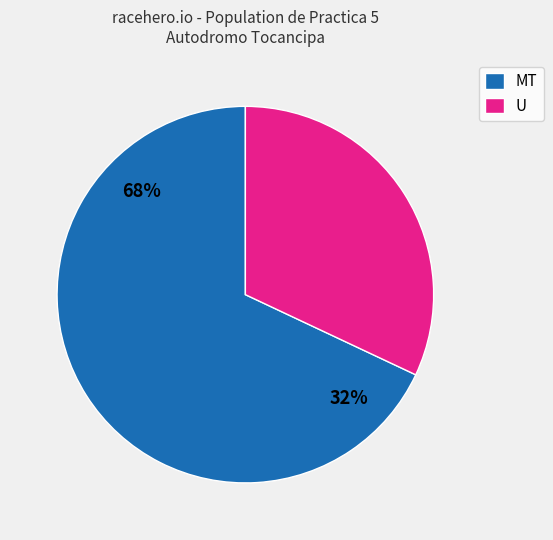

Which has a higher value, U or MT?

MT